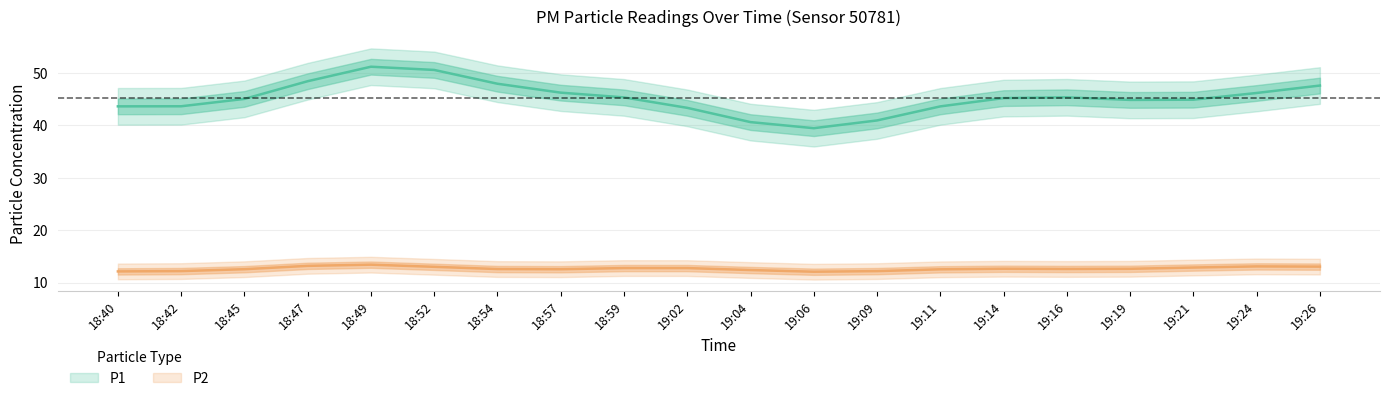

How many lines are shown in the chart?

2